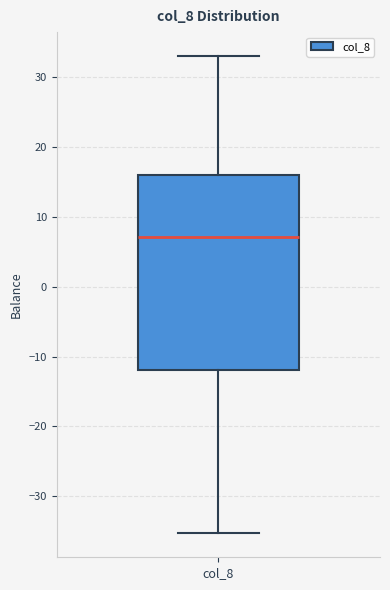

Read this box plot against the y-axis: the position of the median line, the range covered by the box, and the ends of both whiskers. The values are not printed on the chart, so give them approximately, as read against the axis.

median 7, box -12 to 16, whiskers -35 to 33